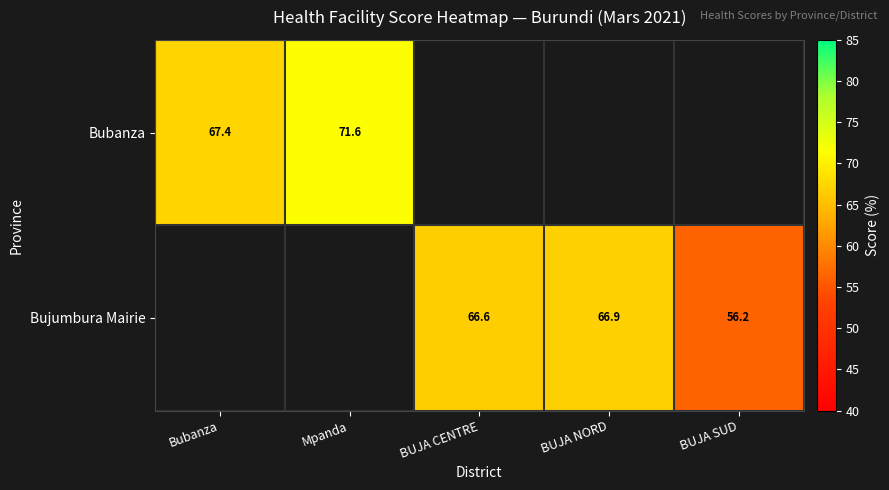

Is the value of Bujumbura Mairie at BUJA SUD greater than the value of Bubanza at BUJA NORD?

No